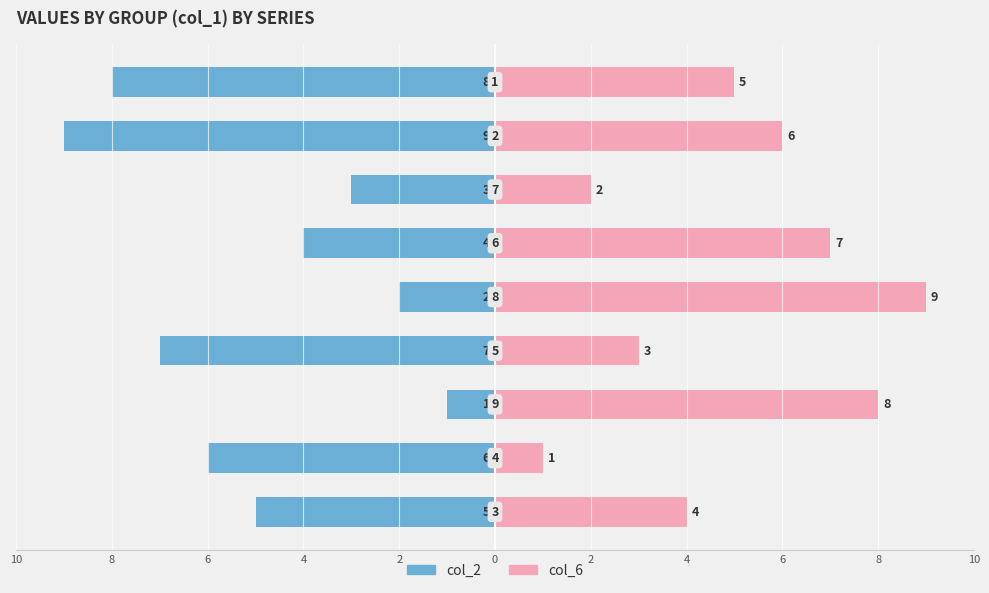

How many values in the col_6 series exceed 5?

4